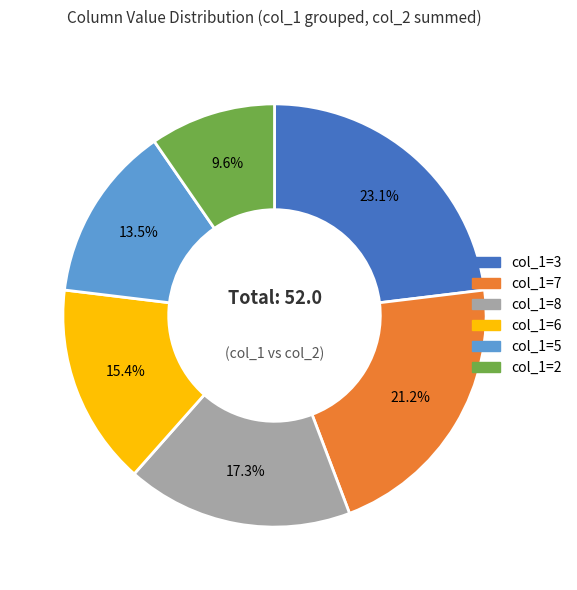

How many segments does this pie chart have?

6